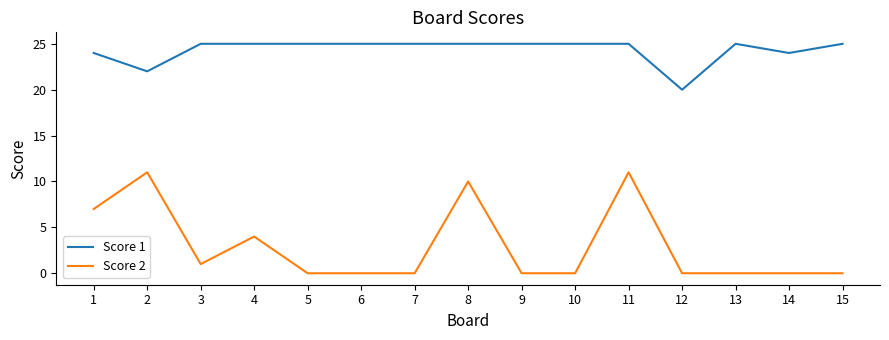

What are all the series names shown in the legend?

Score 1, Score 2